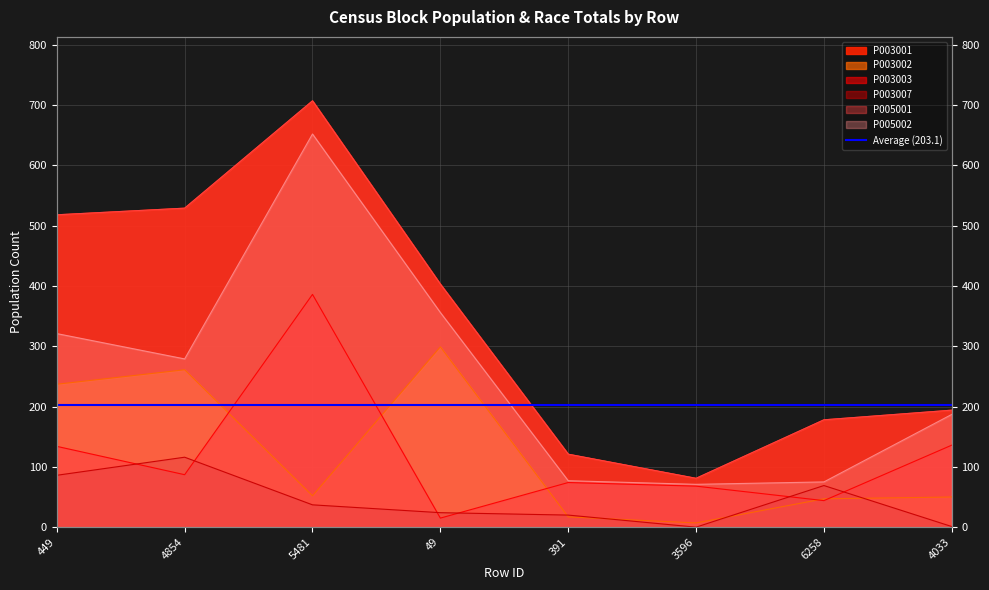

True or false: P003002 and P003001 intersect in this chart.

False